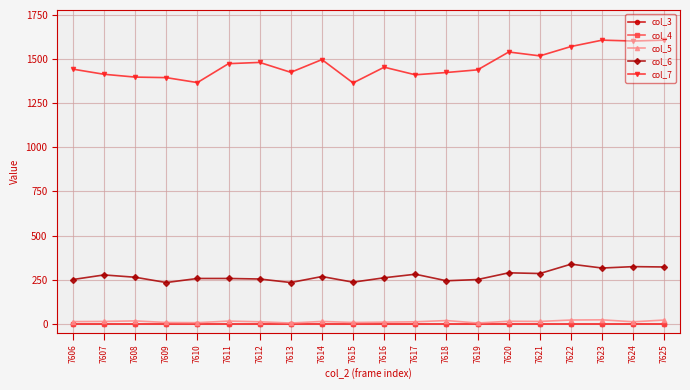

Between 7622 and 7609, which is larger?

7622